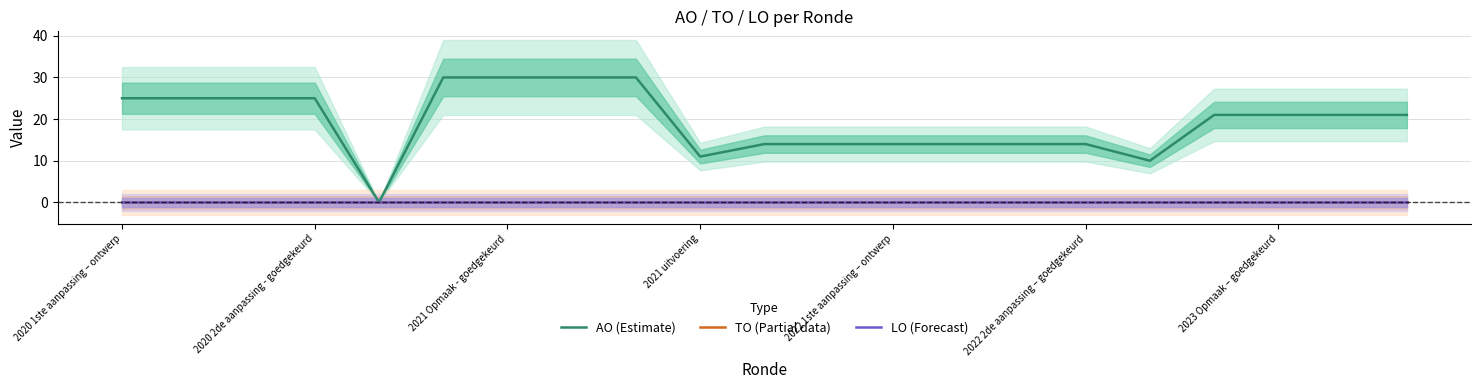

Between 12 and 16, which series saw the biggest shift?

AO (Estimate)